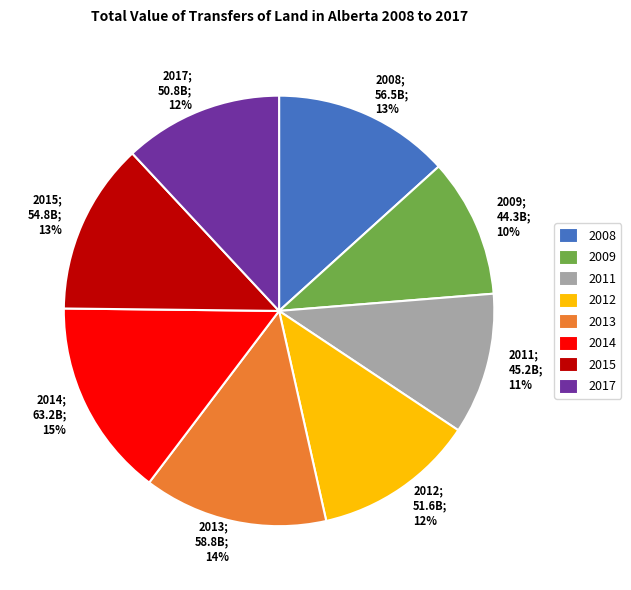

To the nearest percent, what is the difference between the 2015 and 2013 slice percentages?

1%